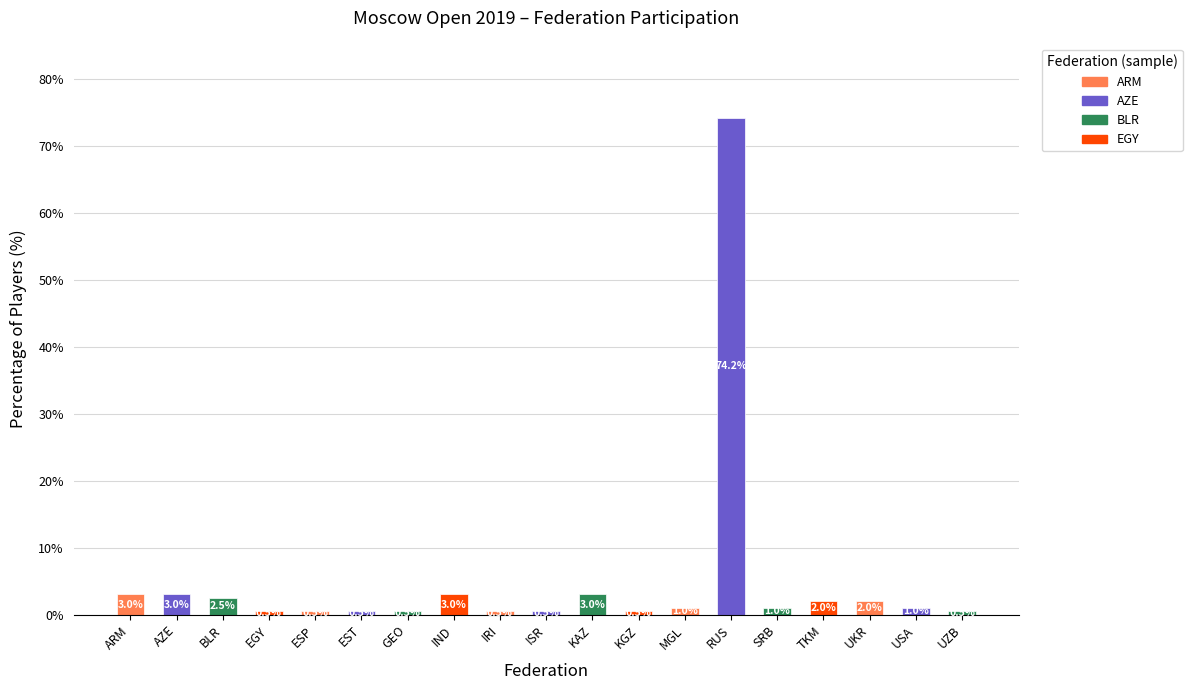

What is the label of the 4th bar from the left?

EGY